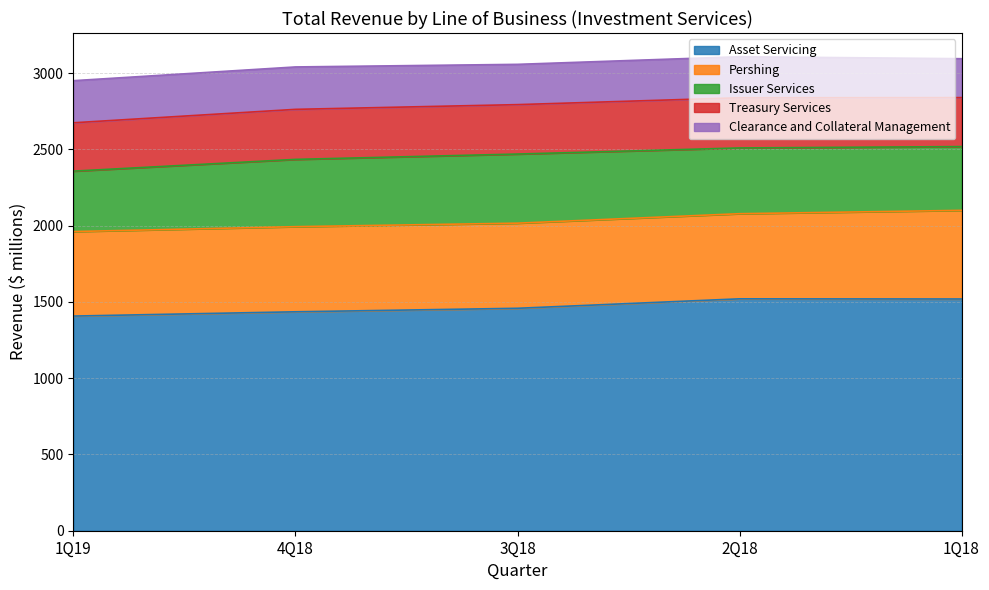

At which label does 2Q18 reach its peak?

Asset Servicing